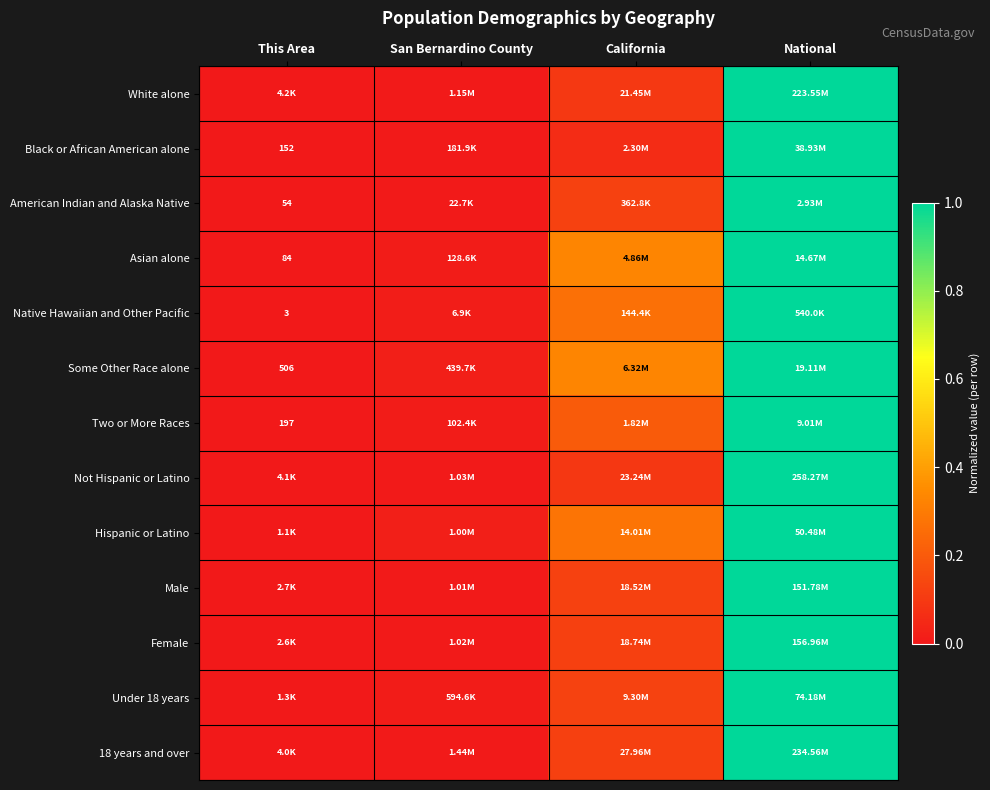

The value of American Indian and Alaska Native at This Area is 0.4. True or false?

False